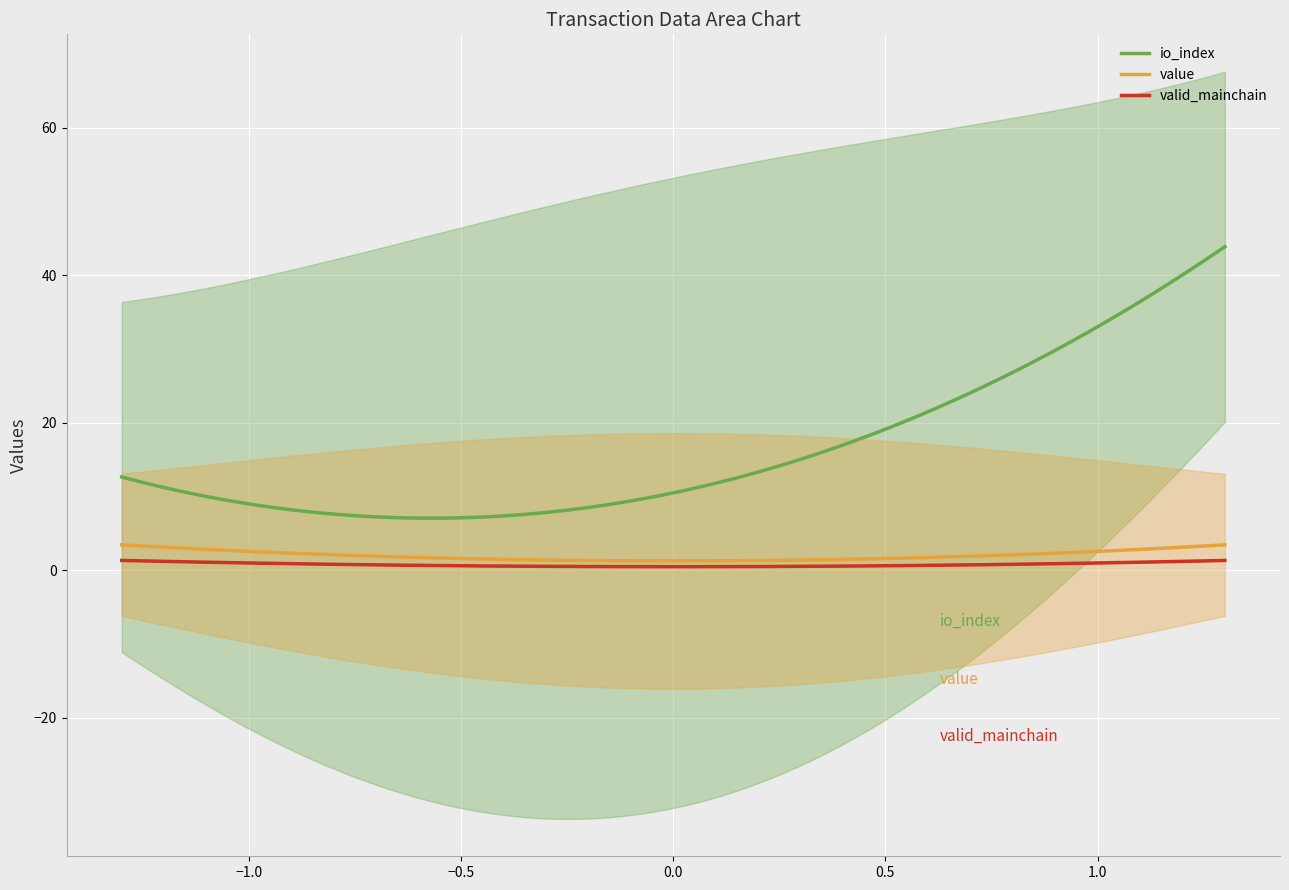

What is the maximum value for io_index?

43.8